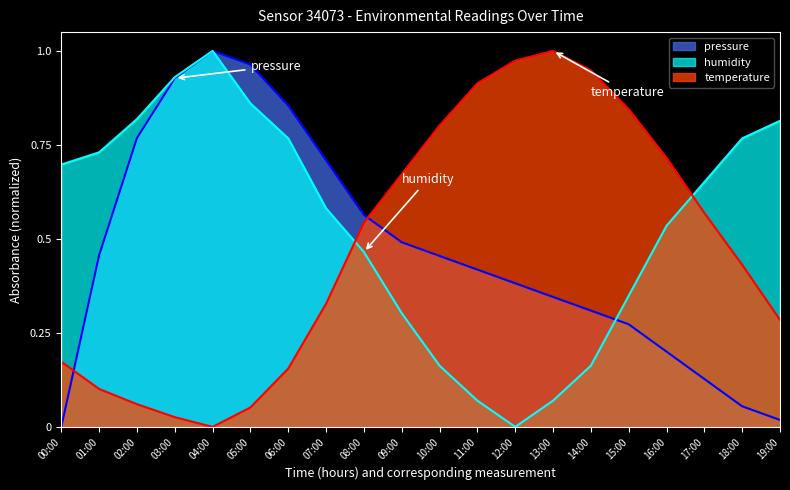

Where do pressure and temperature first cross each other?

00:00 and 01:00